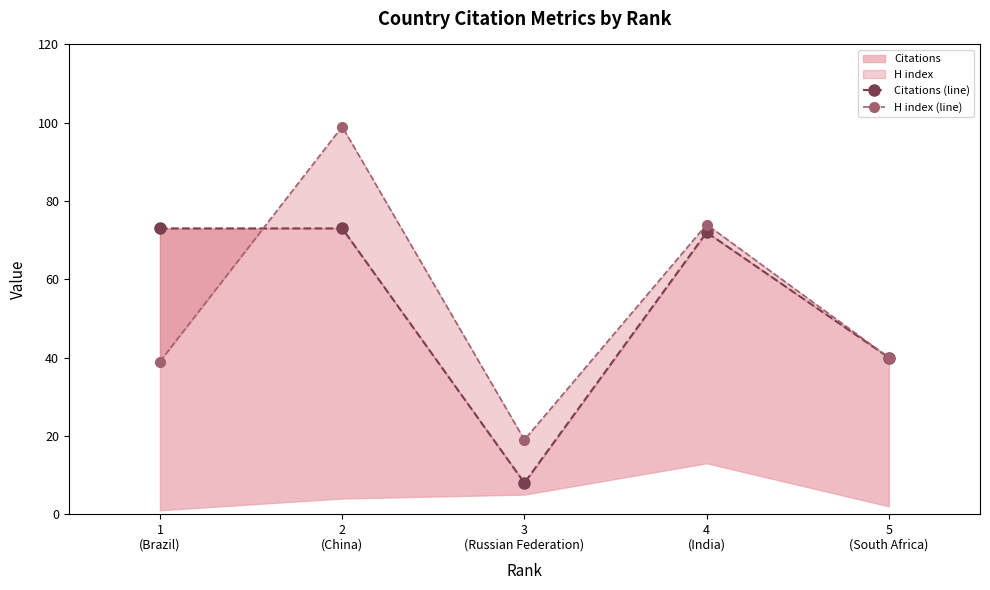

In Citations (line), how many points are higher than both neighbors (excluding endpoints)?

1